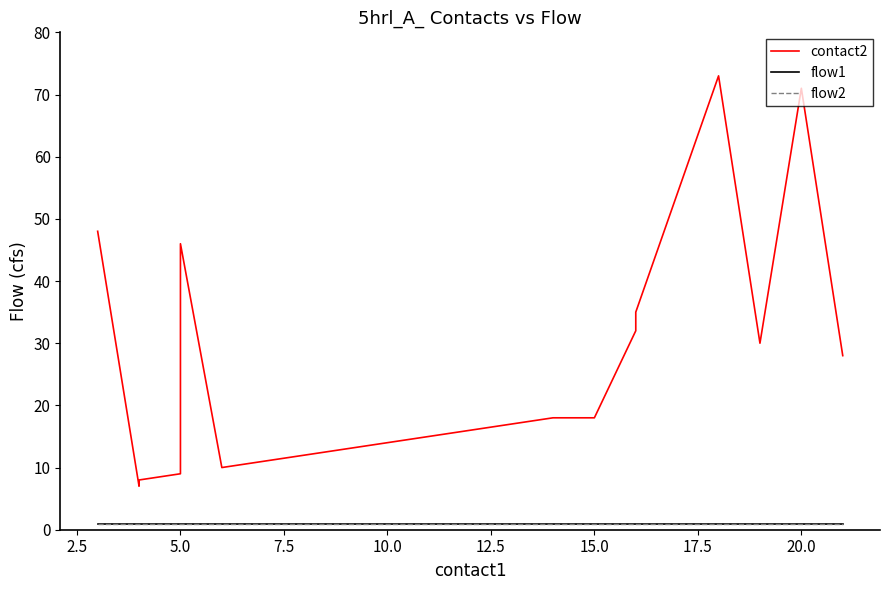

How many values in the contact2 series exceed 18?

8